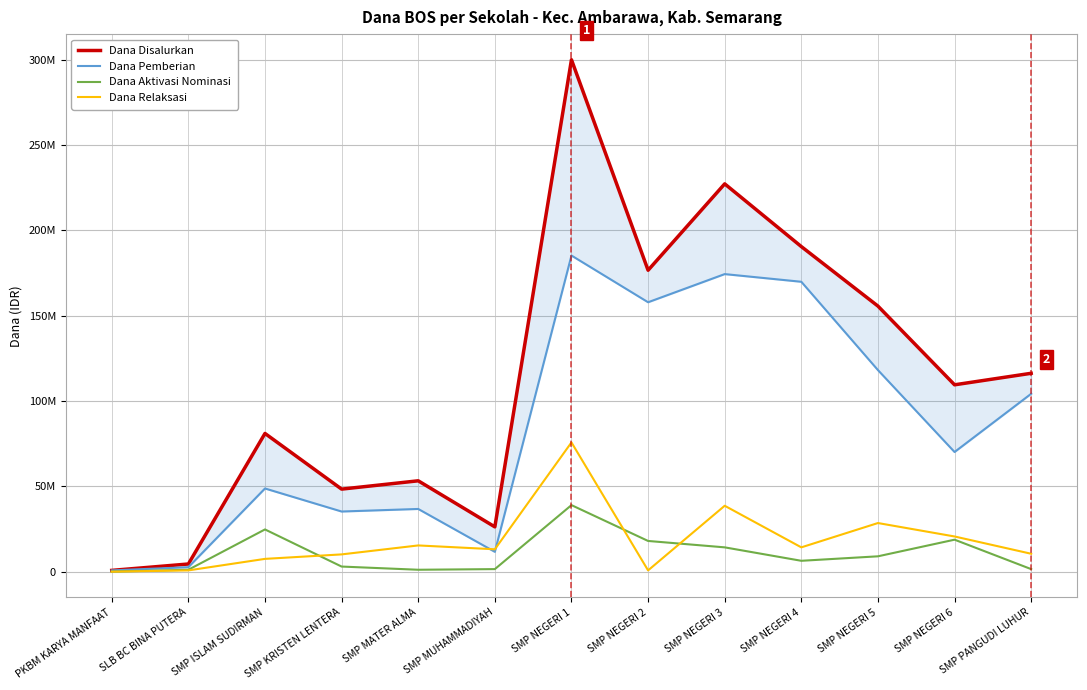

What is the total value across all series at PKBM KARYA MANFAAT?

1500000